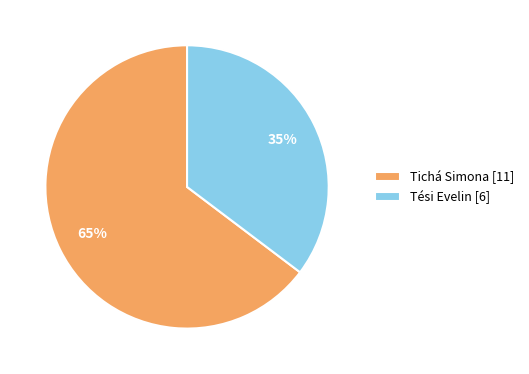

The Tési Evelin slice represents 35% of the pie. True or false?

True